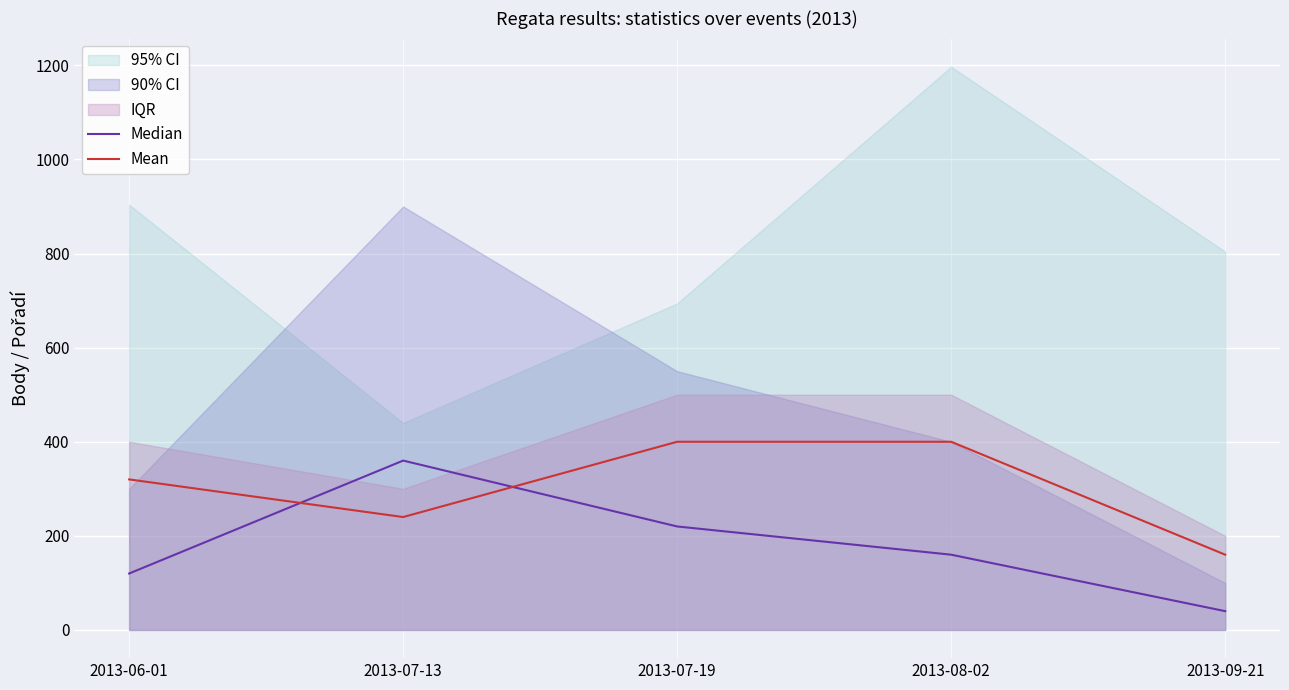

Reading left to right, list all the values displayed in this chart.

Median: 2013-06-01=120	2013-07-13=360	2013-07-19=220	2013-08-02=160	2013-09-21=40
Mean: 2013-06-01=320	2013-07-13=240	2013-07-19=400	2013-08-02=400	2013-09-21=160